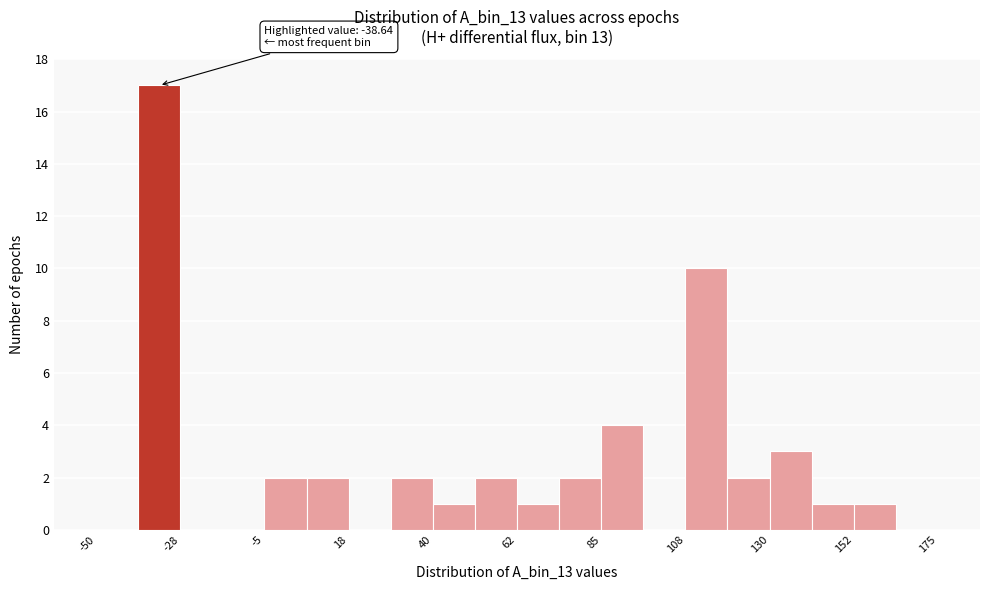

Read against the x-axis, roughly where is the centre of the tallest bar?

-35